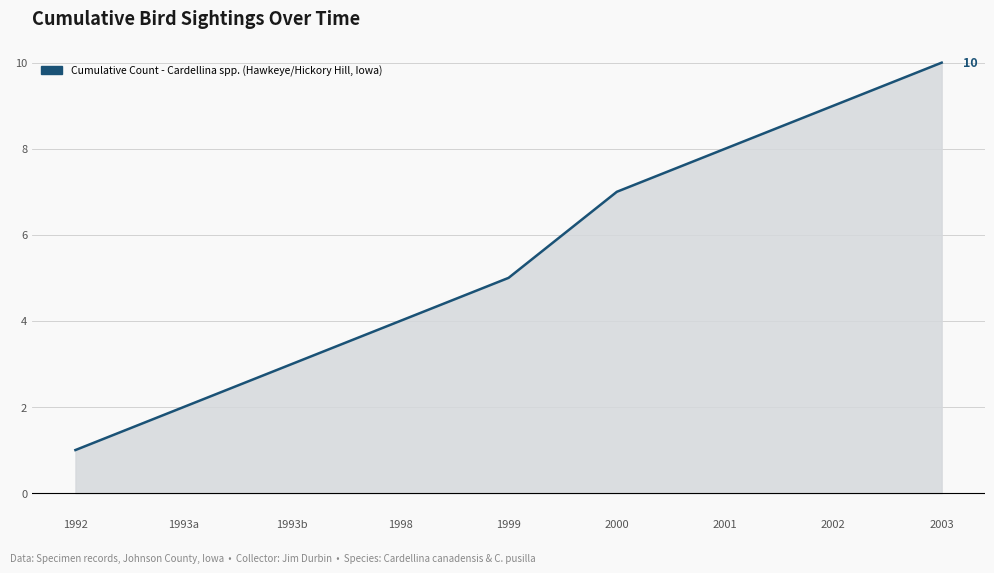

What is the change in value from 1999 to 2002?

+4